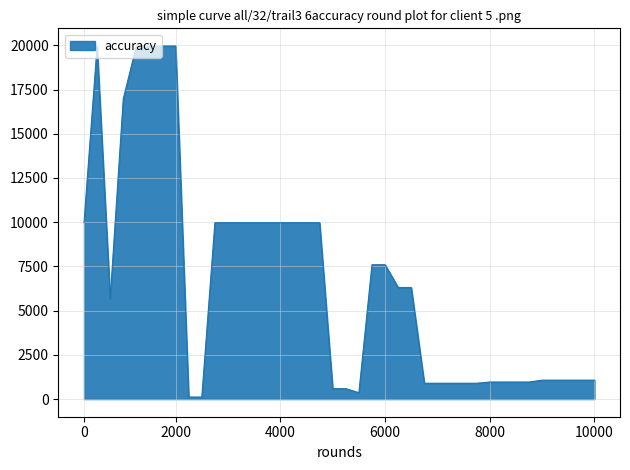

What is the maximum value shown in the chart?

19964.2